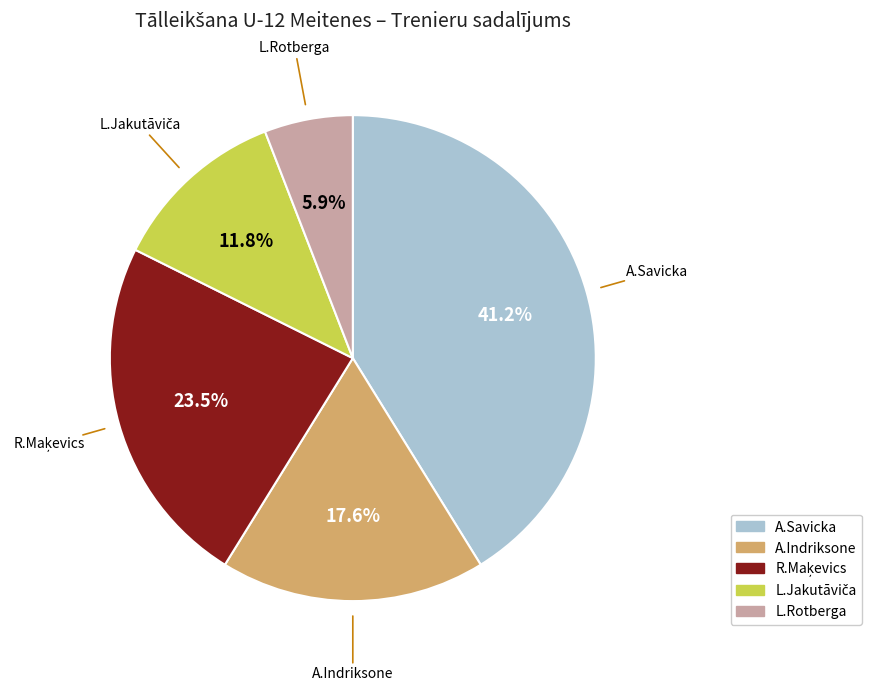

Which slice is the smallest?

L.Rotberga